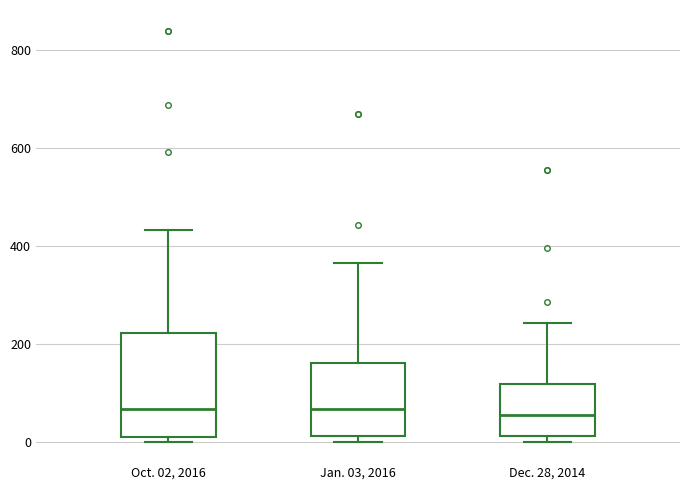

Reading left to right, transcribe this box plot: for each box, give where its median line is, the range the box spans, and where its two whiskers end, as read against the y-axis. The values are not printed on the chart, so give them approximately, as read against the axis.

Oct. 02, 2016: median 60, box 20 to 220, whiskers 0 to 440
Jan. 03, 2016: median 60, box 20 to 160, whiskers 0 to 360
Dec. 28, 2014: median 60, box 20 to 120, whiskers 0 to 240